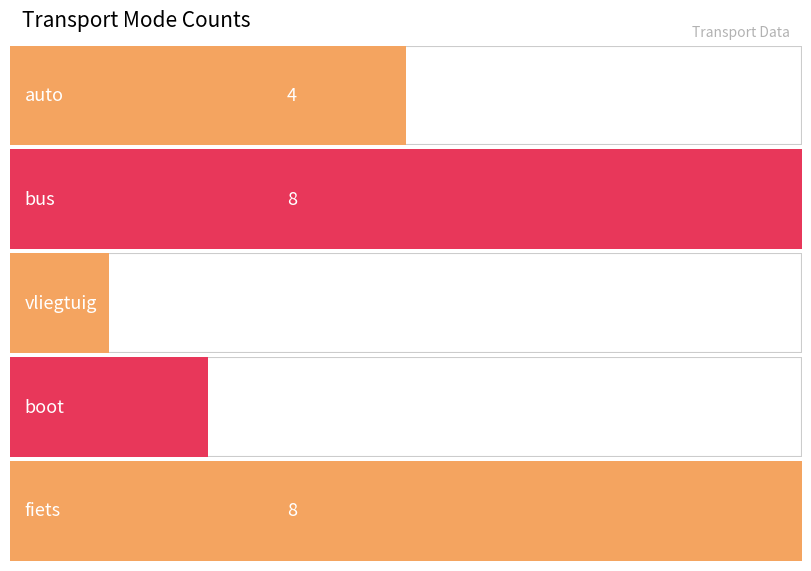

At which label does the data first exceed 4?

bus